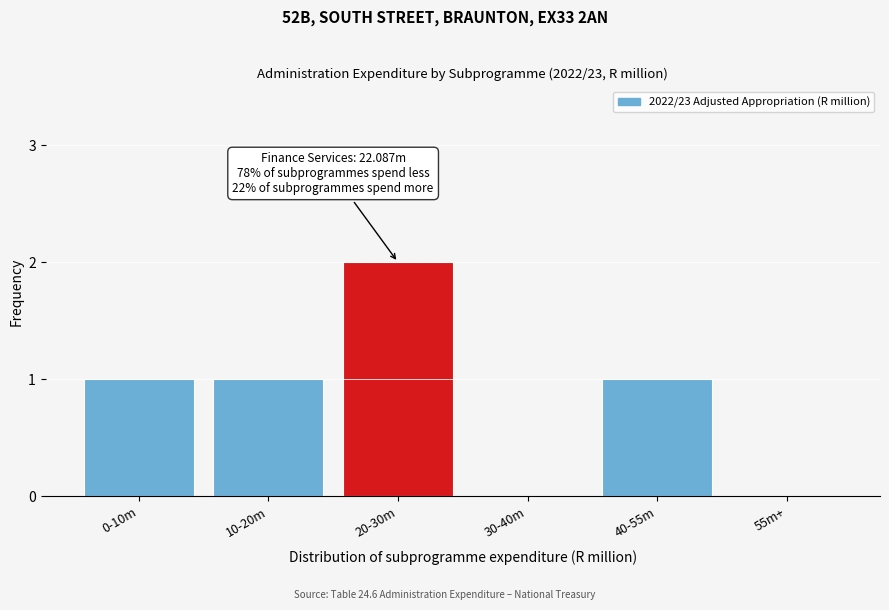

Reading left to right, list all the values displayed in this chart.

0-10m=1	10-20m=1	20-30m=2	30-40m=0	40-55m=1	55m+=0